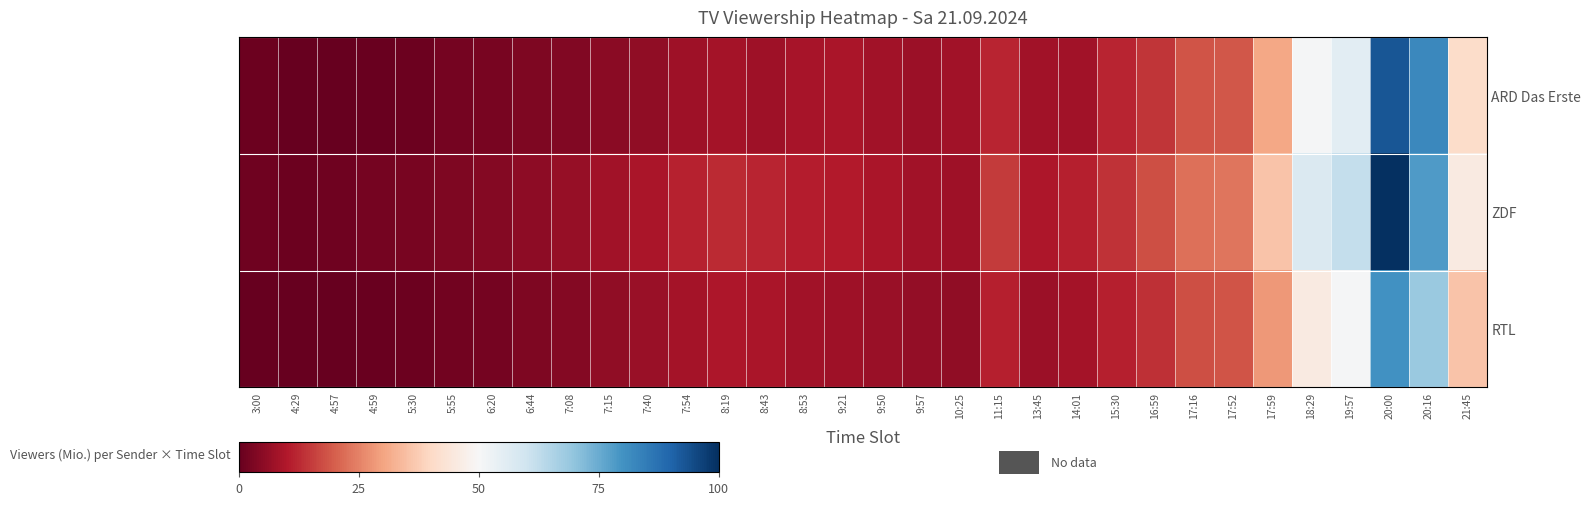

Reading left to right, transcribe all the data shown in this chart.

ARD Das Erste: 3:00=0.8	4:29=0.1	4:57=0.2	4:59=0.5	5:30=0.8	5:55=2.1	6:20=2.5	6:44=3.5	7:08=3.7	7:15=4.9	7:40=5.8	7:54=7.7	8:19=8.4	8:43=7.7	8:53=8.6	9:21=9.0	9:50=8.0	9:57=7.4	10:25=7.9	11:15=11.9	13:45=8.1	14:01=8.2	15:30=11.7	16:59=14.2	17:16=18.7	17:52=19.1	17:59=30.6	18:29=50.6	19:57=55.1	20:00=92.8	20:16=82.3	21:45=40.7
ZDF: 3:00=1.5	4:29=1.0	4:57=1.3	4:59=2.0	5:30=2.5	5:55=3.1	6:20=4.1	6:44=5.3	7:08=6.4	7:15=7.9	7:40=9.4	7:54=11.3	8:19=12.7	8:43=11.8	8:53=10.7	9:21=10.2	9:50=9.0	9:57=8.1	10:25=7.6	11:15=15.1	13:45=9.5	14:01=11.0	15:30=14.0	16:59=17.6	17:16=22.5	17:52=23.4	17:59=35.7	18:29=57.1	19:57=62.0	20:00=99.8	20:16=78.5	21:45=45.6
RTL: 3:00=0.3	4:29=0.0	4:57=0.2	4:59=0.5	5:30=1.0	5:55=1.6	6:20=2.3	6:44=3.1	7:08=4.1	7:15=5.8	7:40=6.9	7:54=8.6	8:19=9.7	8:43=9.0	8:53=8.1	9:21=7.7	9:50=6.7	9:57=6.1	10:25=5.8	11:15=11.0	13:45=7.4	14:01=8.6	15:30=11.0	16:59=13.5	17:16=17.6	17:52=18.4	17:59=28.3	18:29=45.6	19:57=50.5	20:00=80.1	20:16=68.6	21:45=35.7